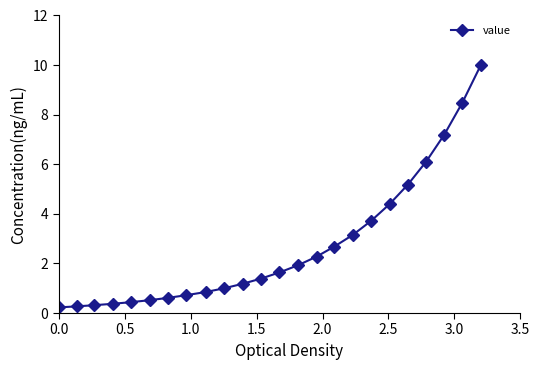

What is the average value?

2.7